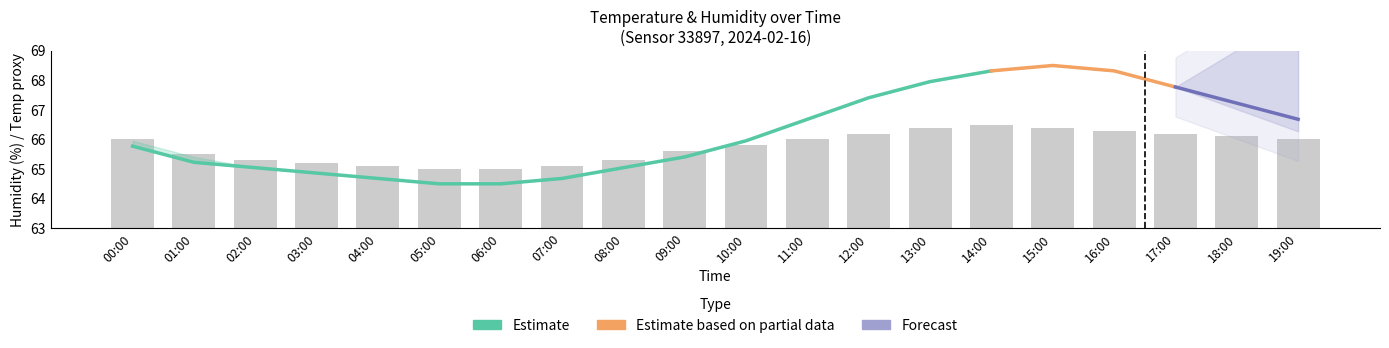

Is it true that humidity equals 32.2 at 10:00?

False